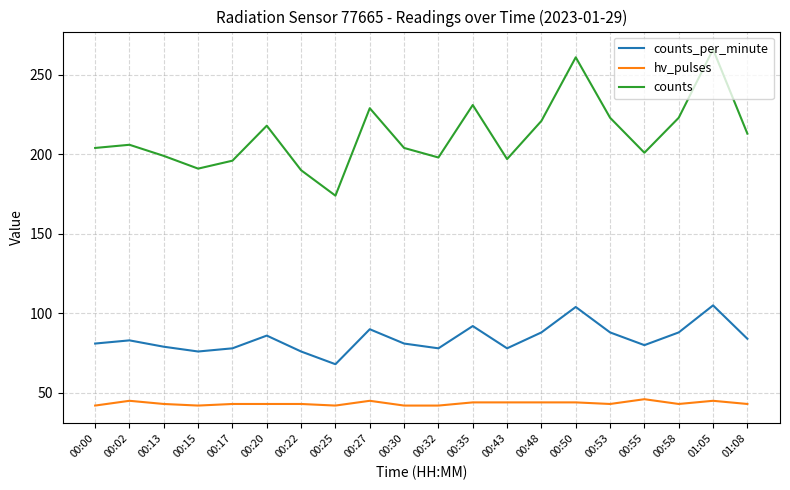

Is the value of counts at 00:58 greater than the value of counts_per_minute at 00:35?

Yes